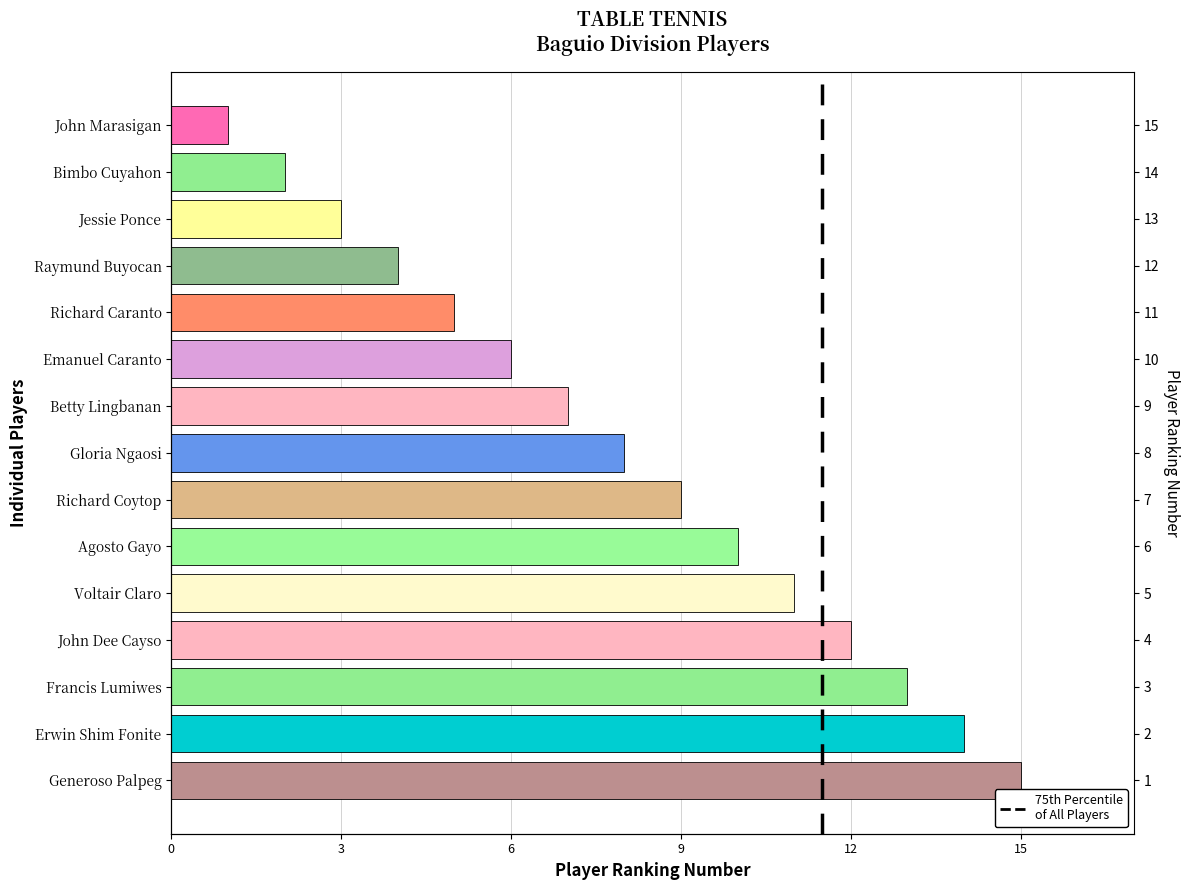

At which label is the value closest to 8?

Gloria Ngaosi